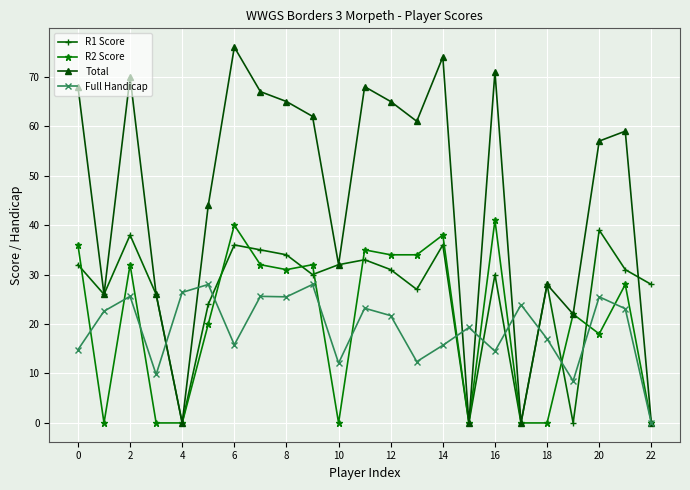

At how many categories does at least one series exceed 53?

13